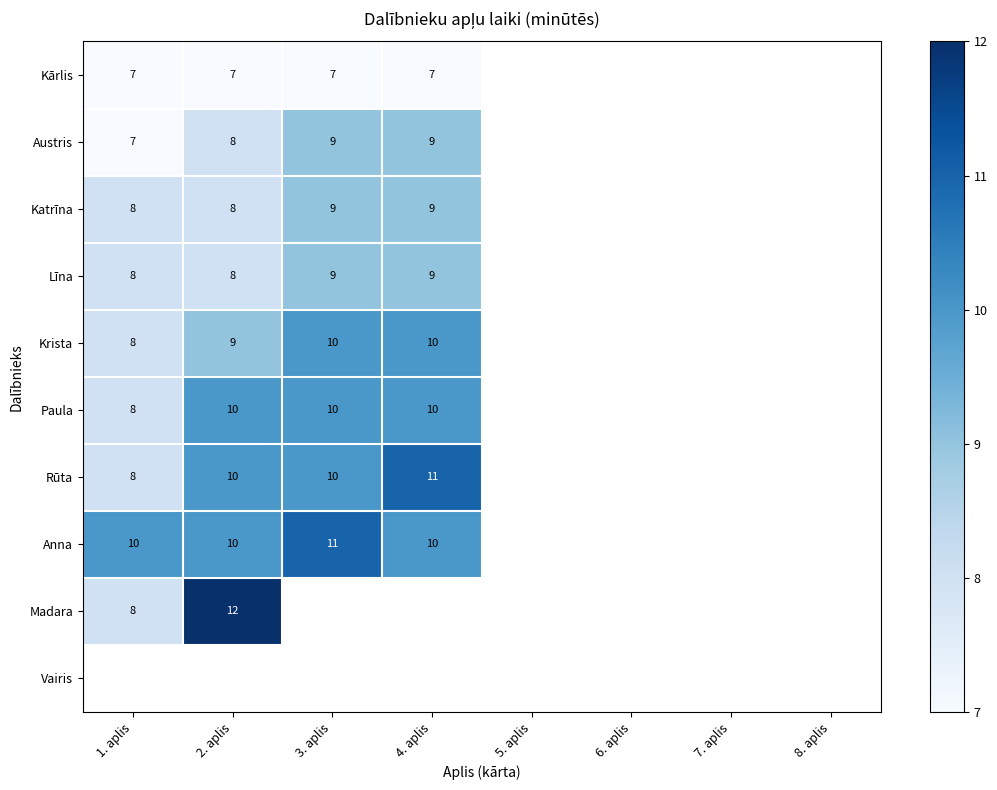

At which category does the chart reach its peak across all series?

2. aplis